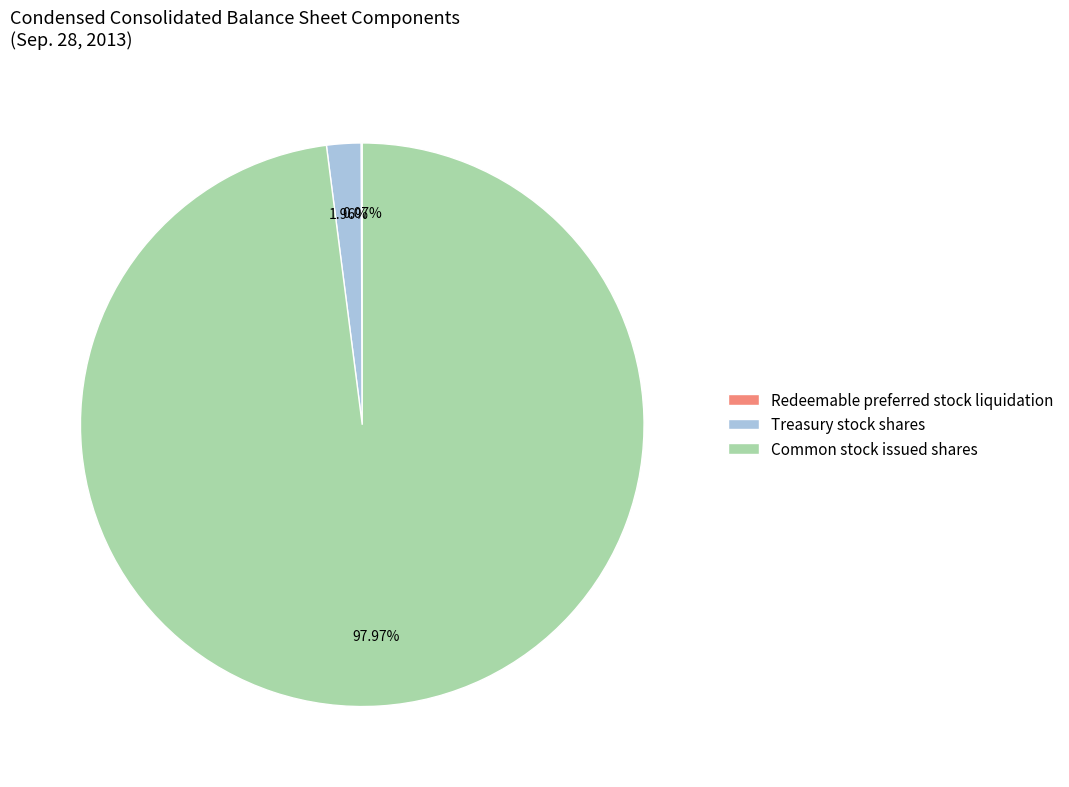

What is the largest slice in the pie chart?

Common stock issued shares